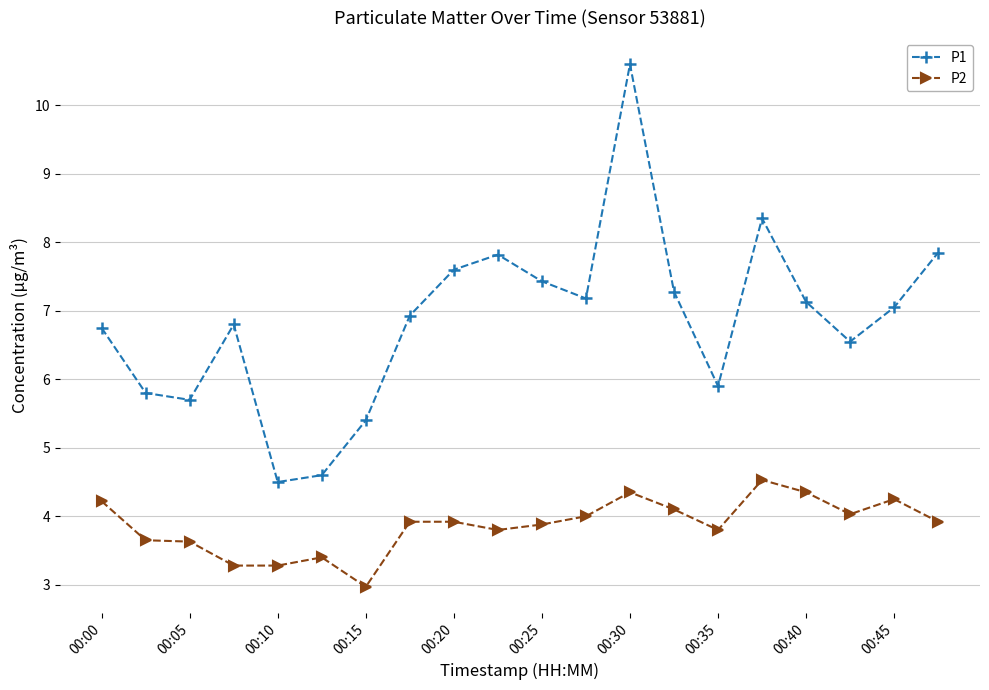

What is the difference between the maximum and minimum values in the P1 series?

6.1